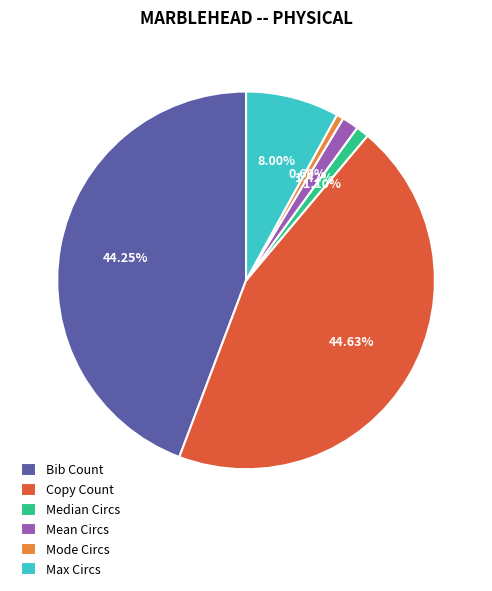

Combined, do Mean Circs and Median Circs account for over 50%?

No